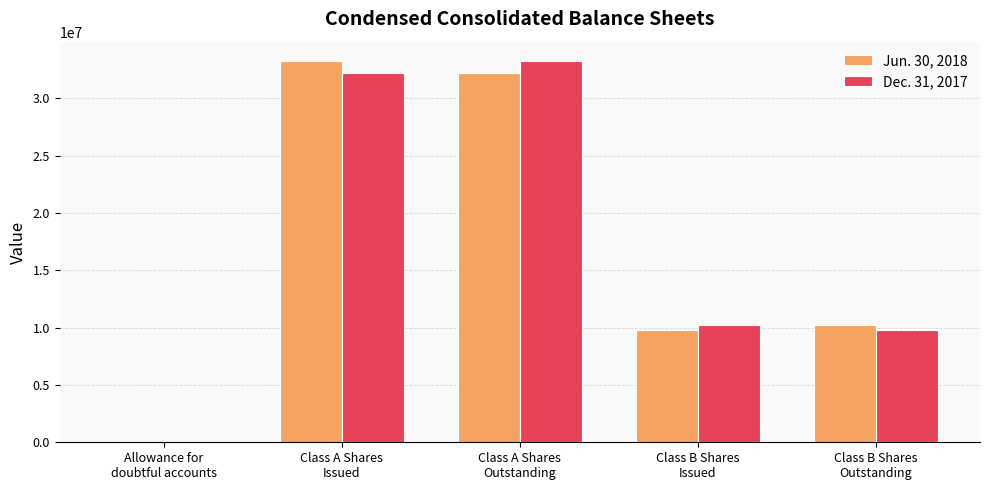

How many groups of bars are there?

5